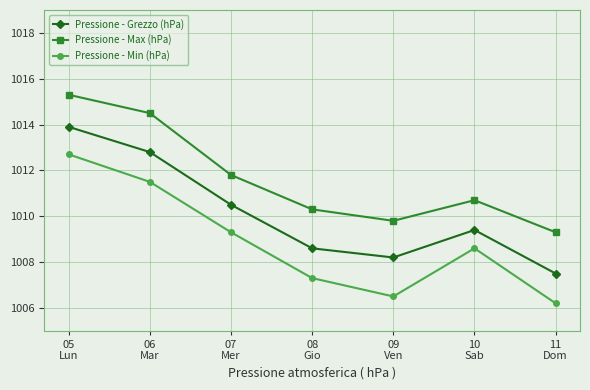

How many interior local peaks does the Pressione - Min (hPa) series have?

1